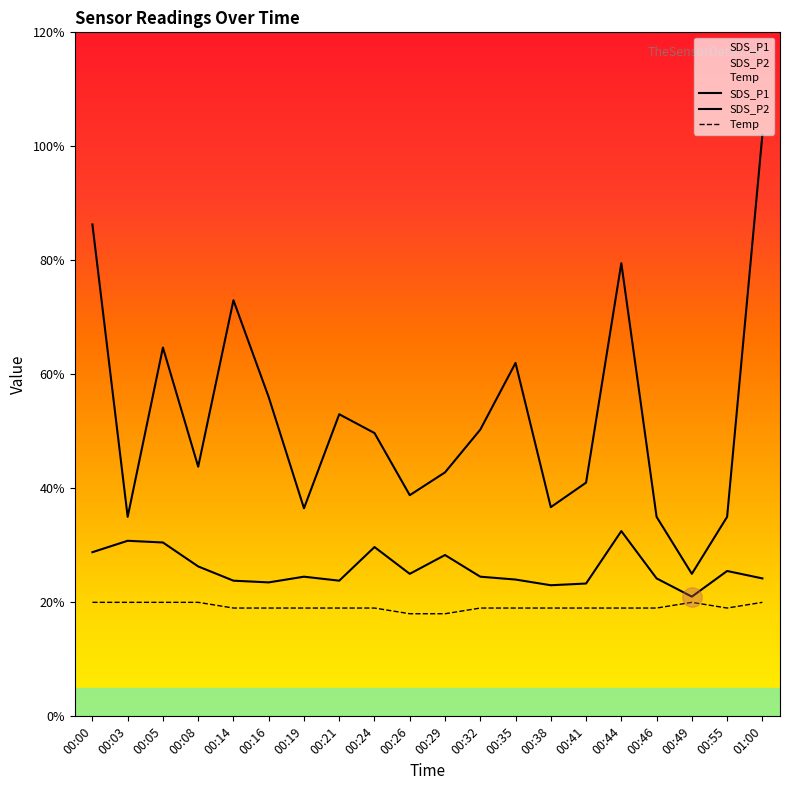

Is it true that SDS_P2 equals 0.7 at 00:08?

False